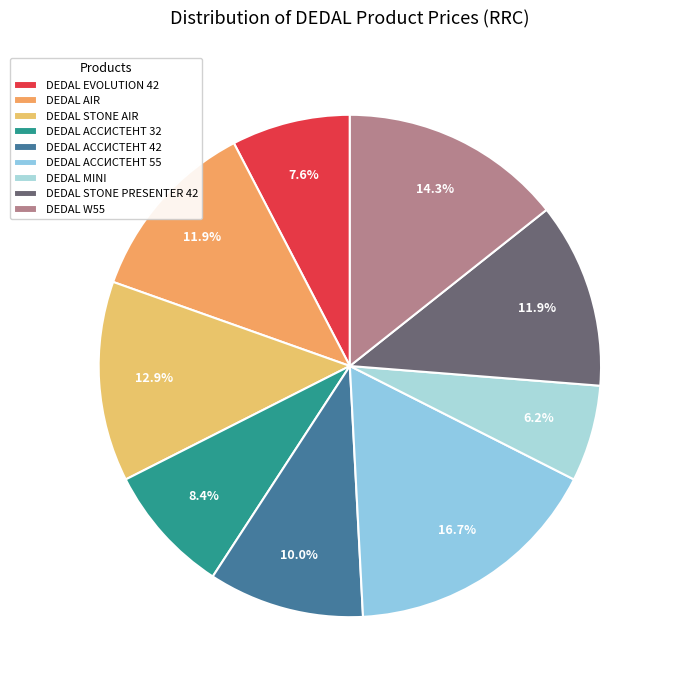

What is the largest slice in the pie chart?

DEDAL АССИСТЕНТ 55